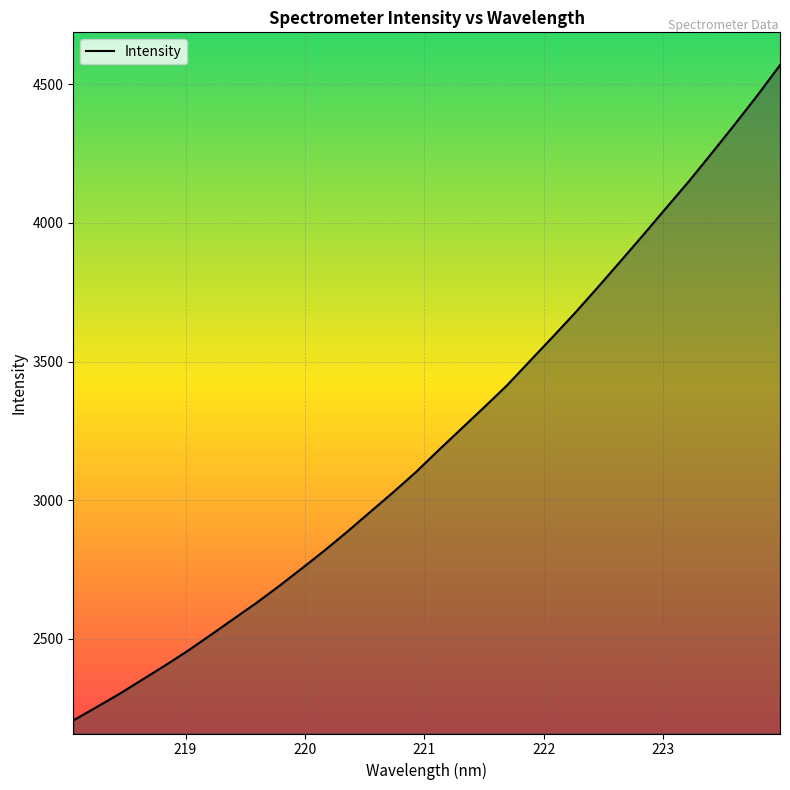

What is the greatest value displayed?

4569.8